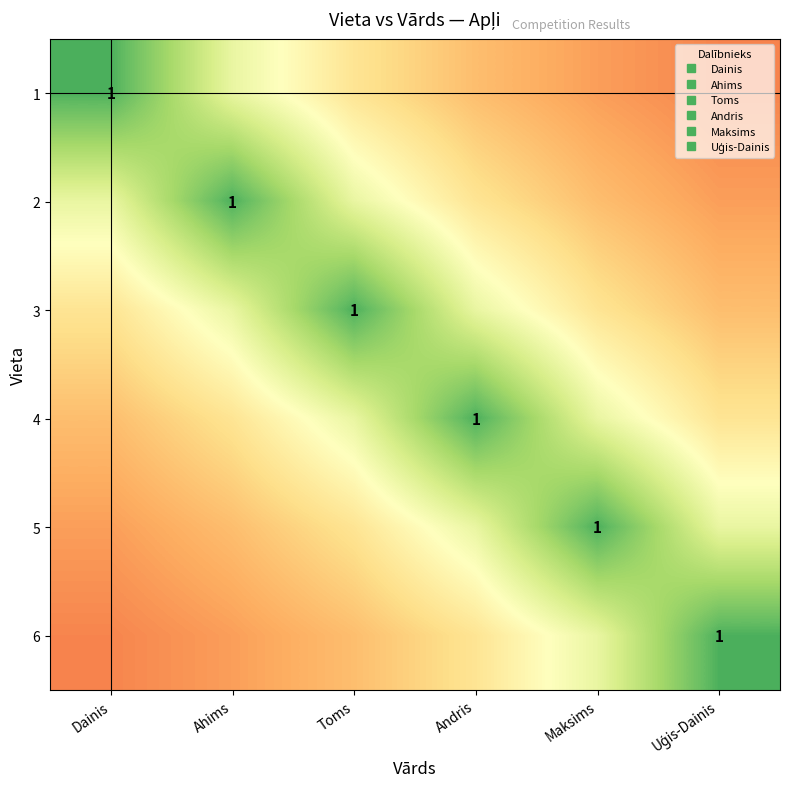

True or false: 2 has a value of 0.2 at Andris.

False